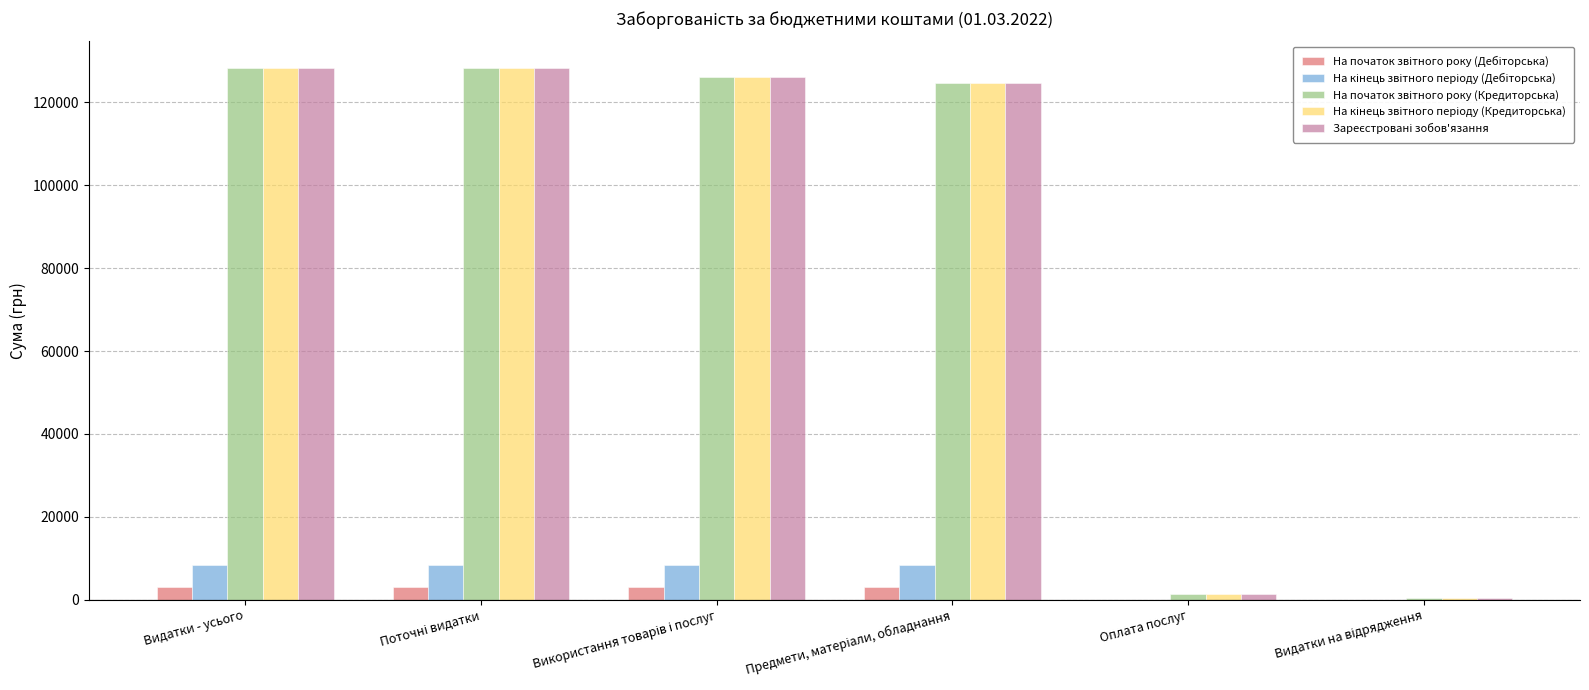

How many groups of bars are there?

6